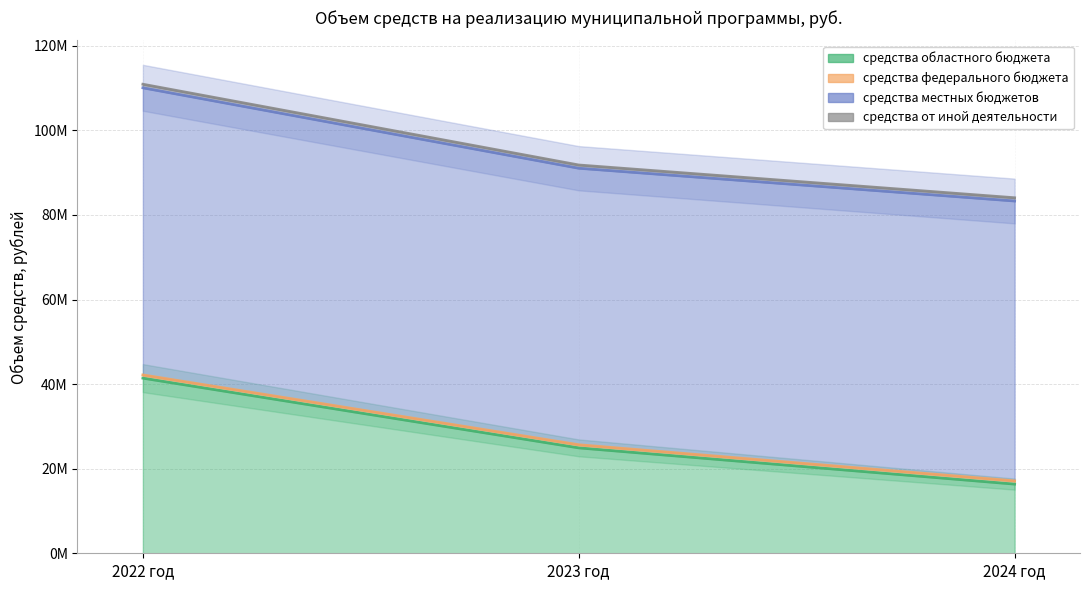

Is it true that средства областного бюджета equals 24923602.8 at 2023 год?

True